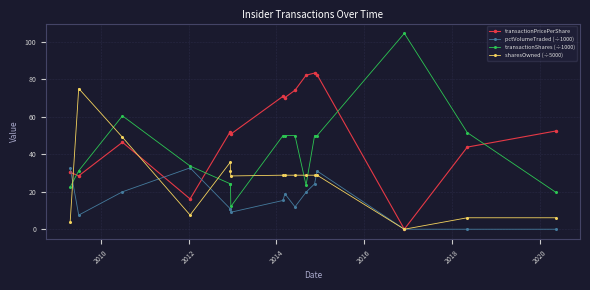

What is the average value of the transactionShares (÷1000) series?

41.1